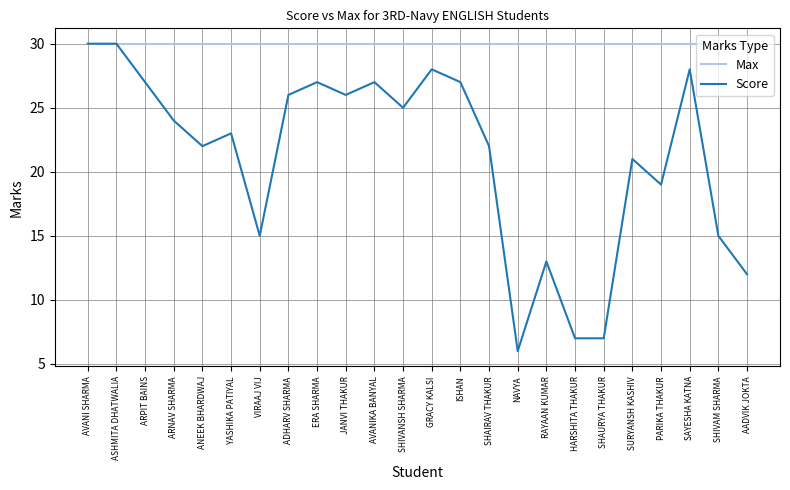

What position from the left is SAYESHA KATNA?

22